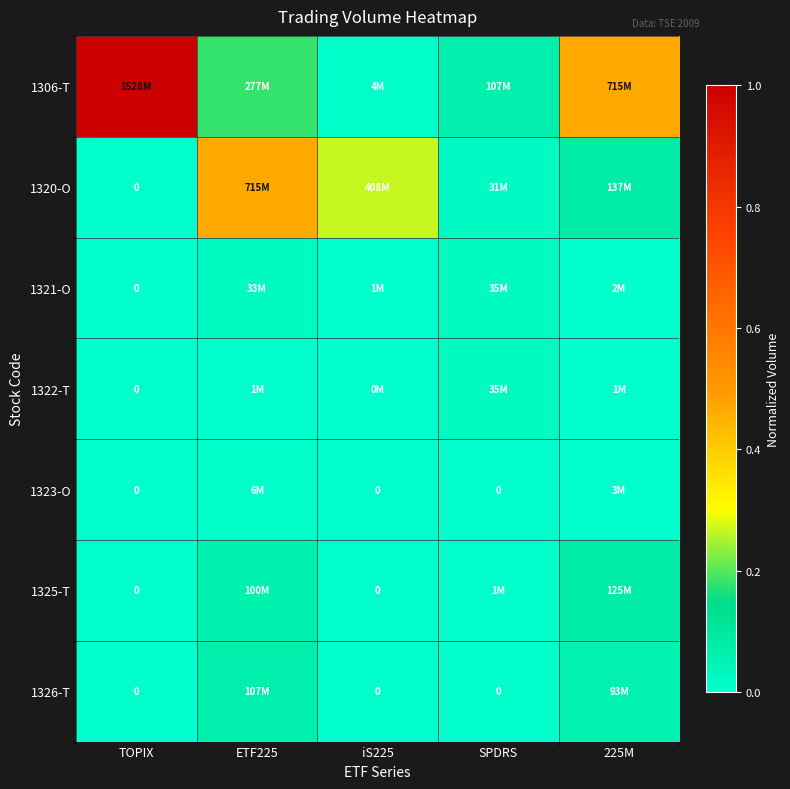

The value of 1325-T at SPDRS is 0.0. True or false?

False